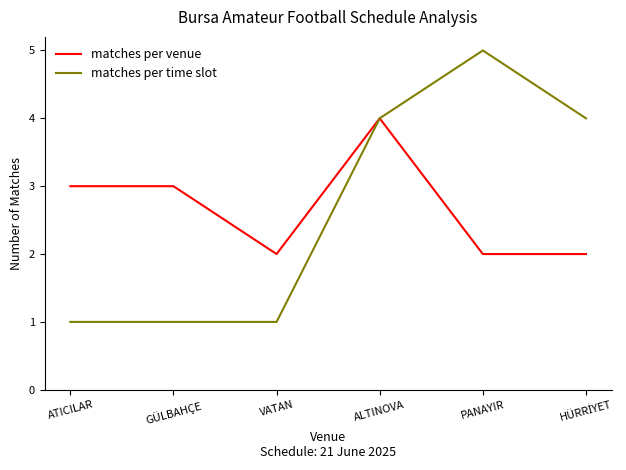

Which series has the largest range (max minus min)?

matches per time slot